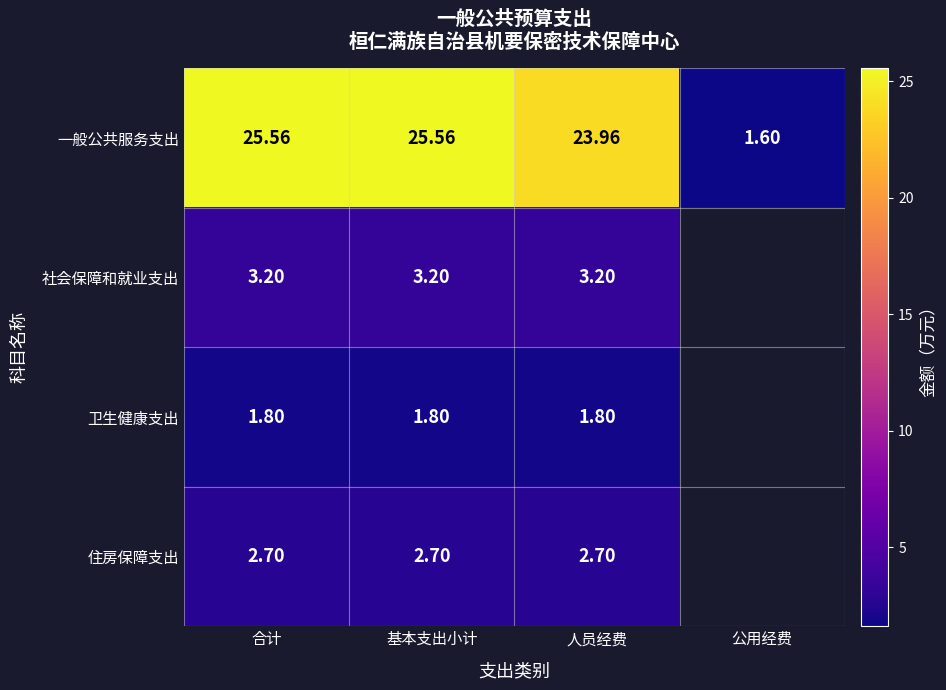

Between 公用经费 and 基本支出小计, which is larger?

基本支出小计